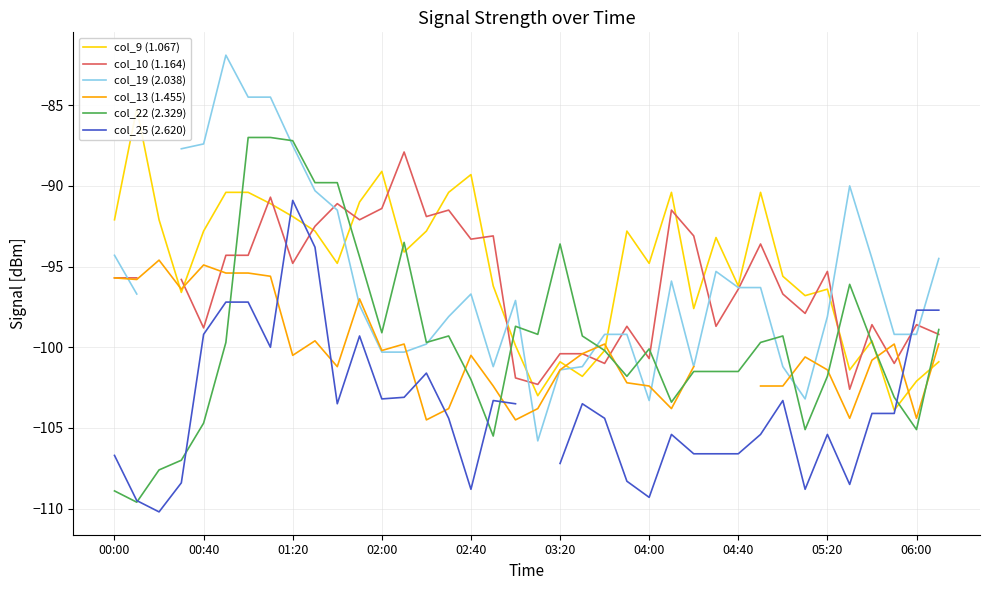

What is the average value of the col_9 (1.067) series?

-95.0